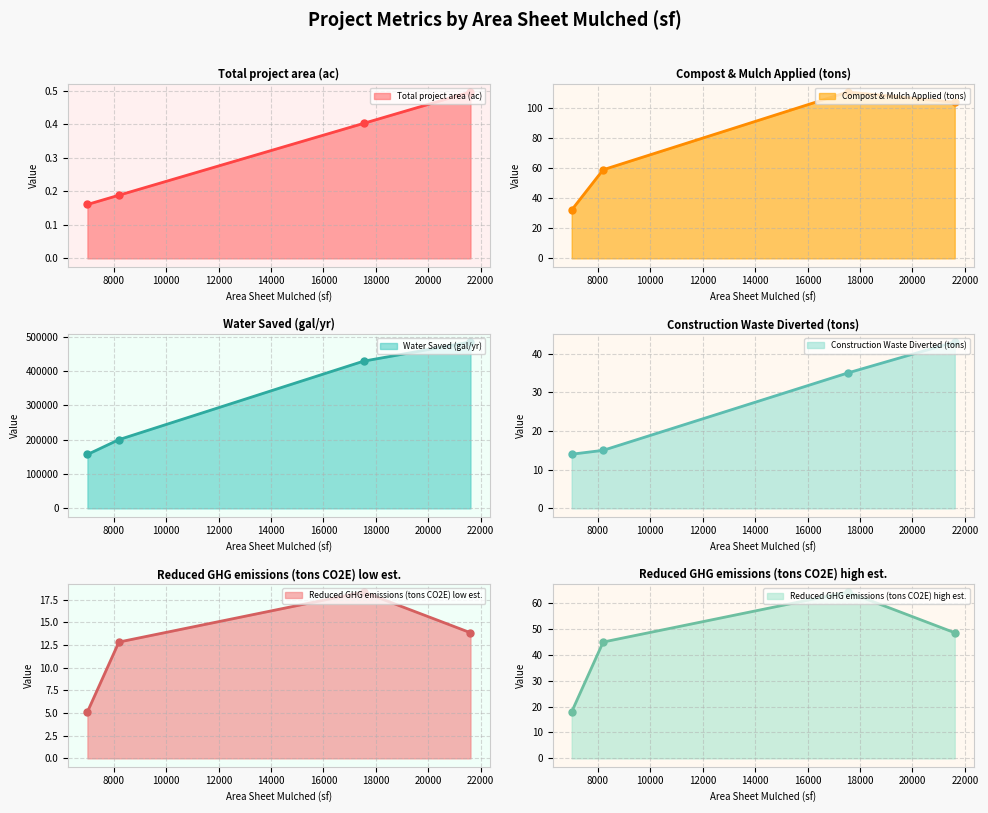

How many interior local peaks does the Water Saved (gal/yr) series have?

0